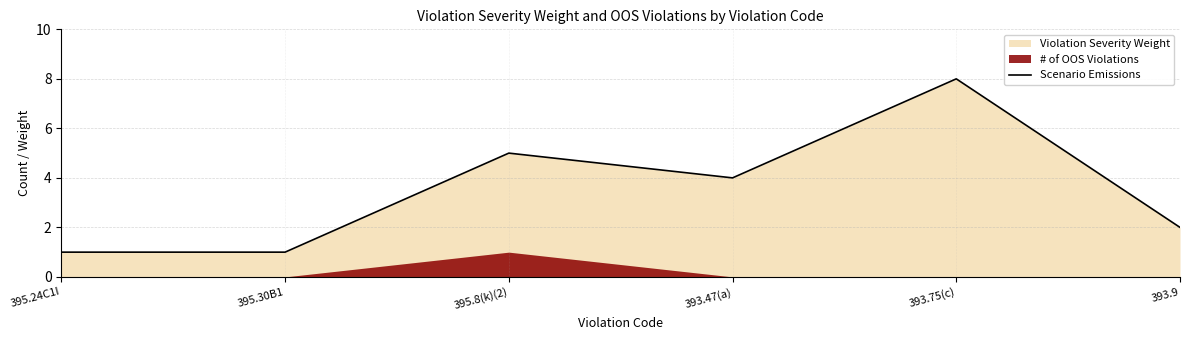

What is the greatest value displayed?

8